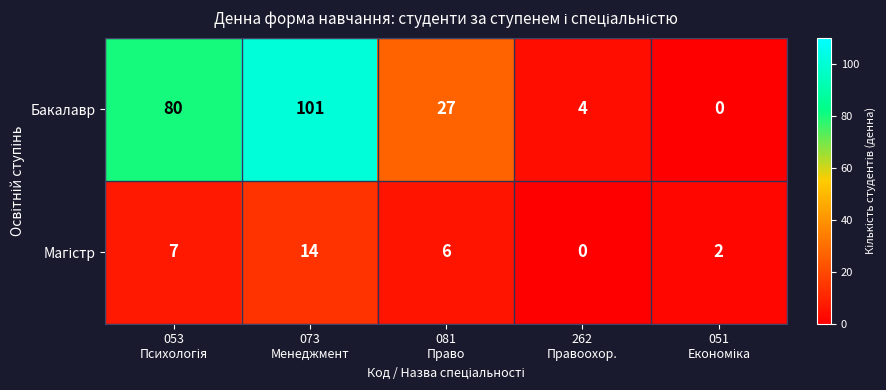

Which series has the largest range (max minus min)?

Бакалавр